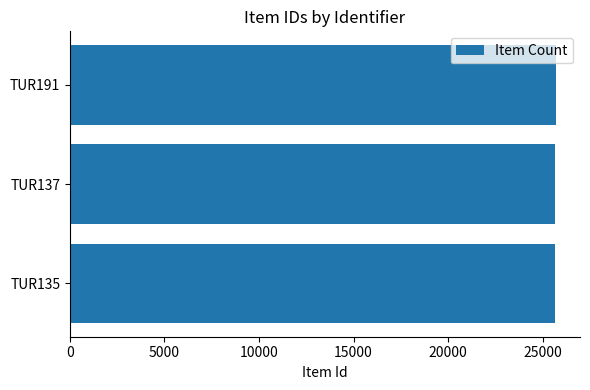

Are the bars horizontal?

Yes